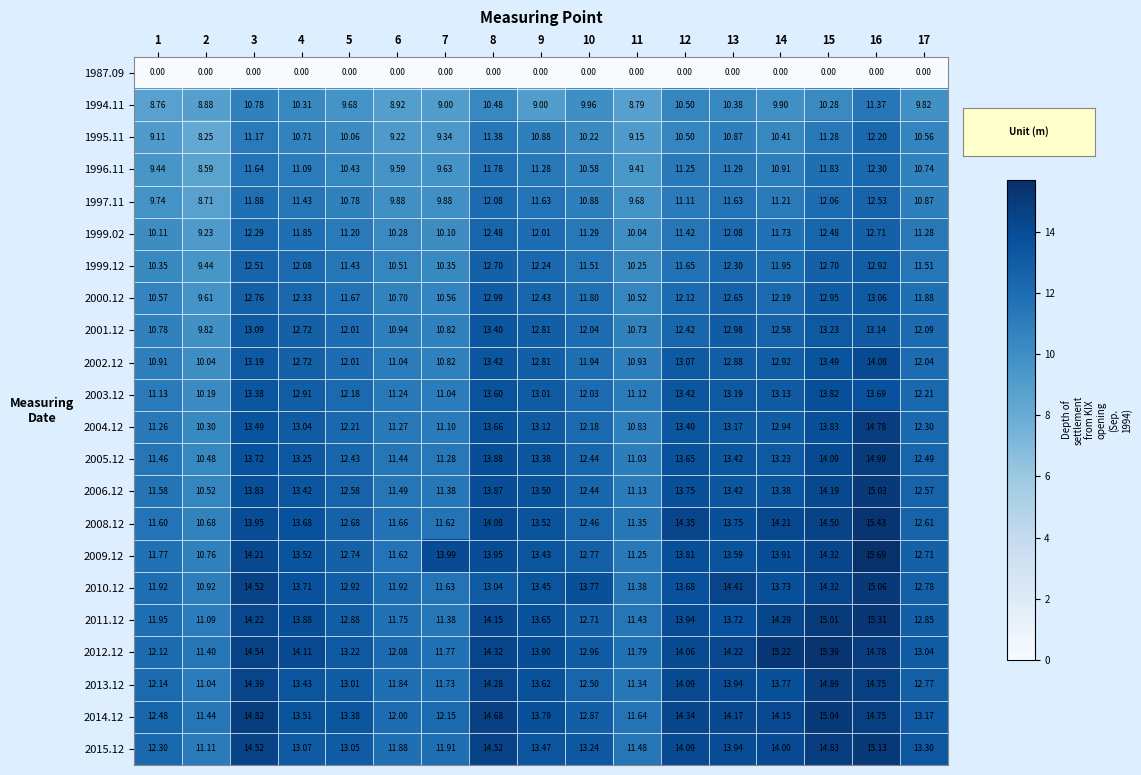

What is the sum of all 2011.12 values?

224.2